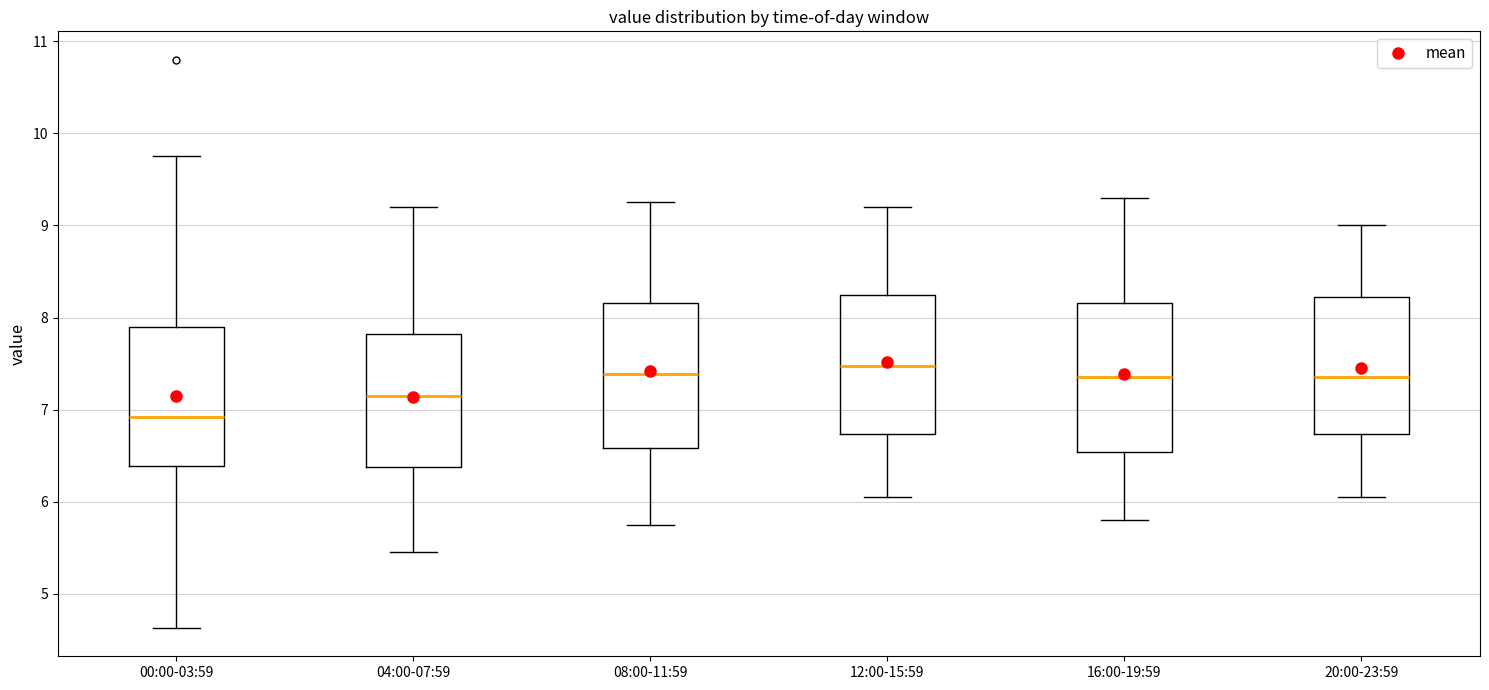

Reading left to right, read every box against the y-axis: the position of its median line, the range the box covers, and the ends of its whiskers. The values are not printed on the chart, so give them approximately, as read against the axis.

00:00-03:59: median 6.9, box 6.4 to 7.9, whiskers 4.6 to 9.8
04:00-07:59: median 7.2, box 6.4 to 7.8, whiskers 5.5 to 9.2
08:00-11:59: median 7.4, box 6.6 to 8.2, whiskers 5.8 to 9.3
12:00-15:59: median 7.5, box 6.7 to 8.3, whiskers 6.1 to 9.2
16:00-19:59: median 7.4, box 6.5 to 8.2, whiskers 5.8 to 9.3
20:00-23:59: median 7.4, box 6.7 to 8.2, whiskers 6.1 to 9.0